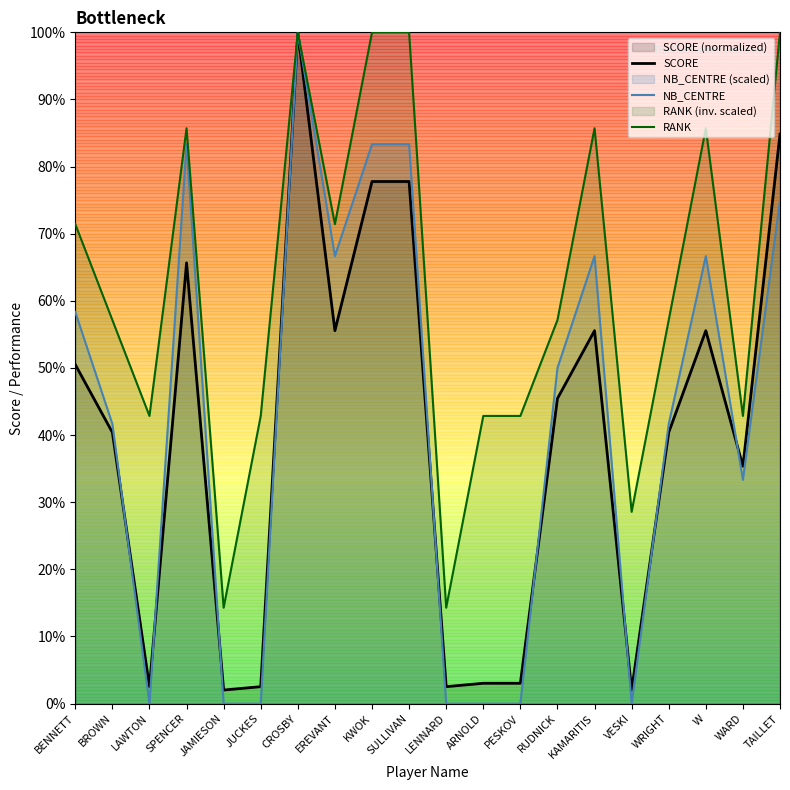

How many data points in NB_CENTRE are above 50?

9